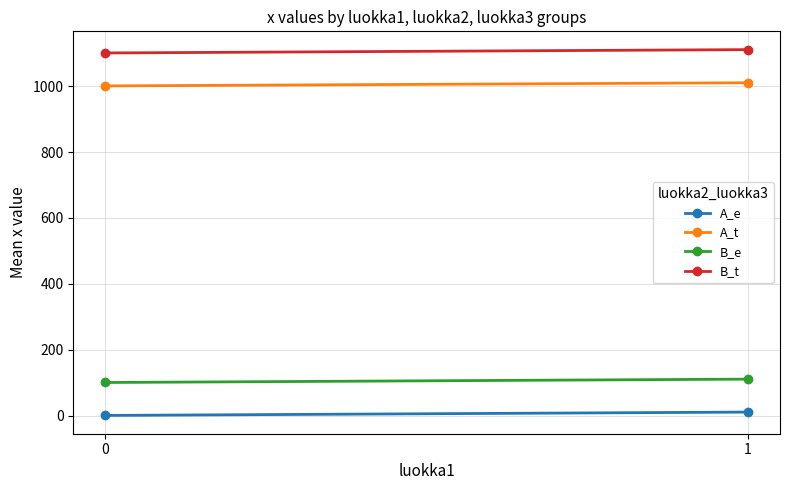

Where does the B_t series first go above 1110?

1